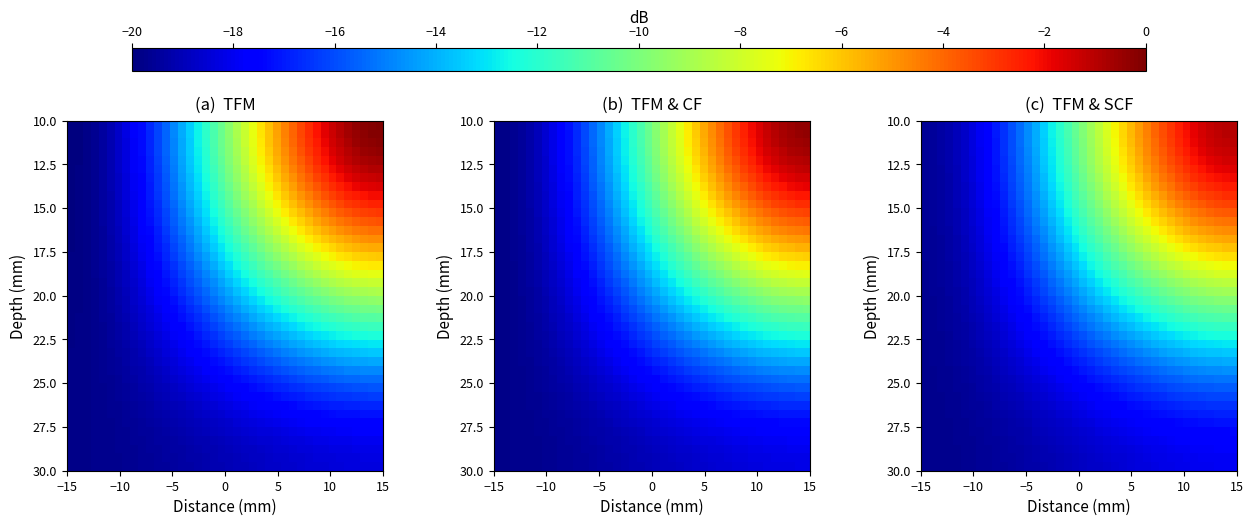

How many series are shown in this chart?

40